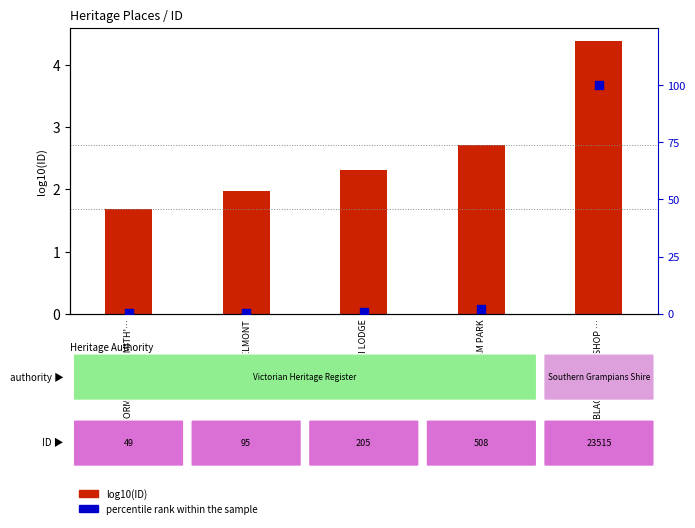

Which series has the largest total across all categories?

percentile rank within the sample